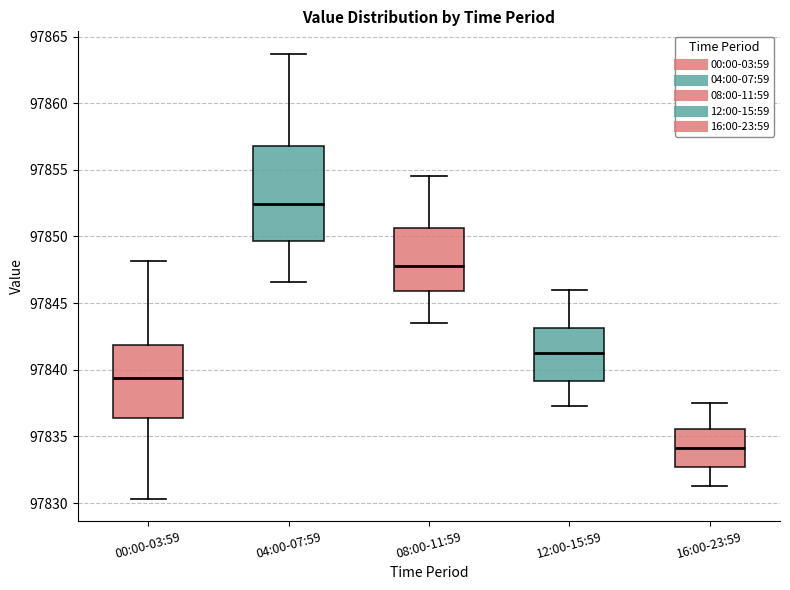

Where does the lower whisker of the box for 00:00-03:59 end on the y-axis? The values are not printed on the chart, so give them approximately, as read against the axis.

97830.5